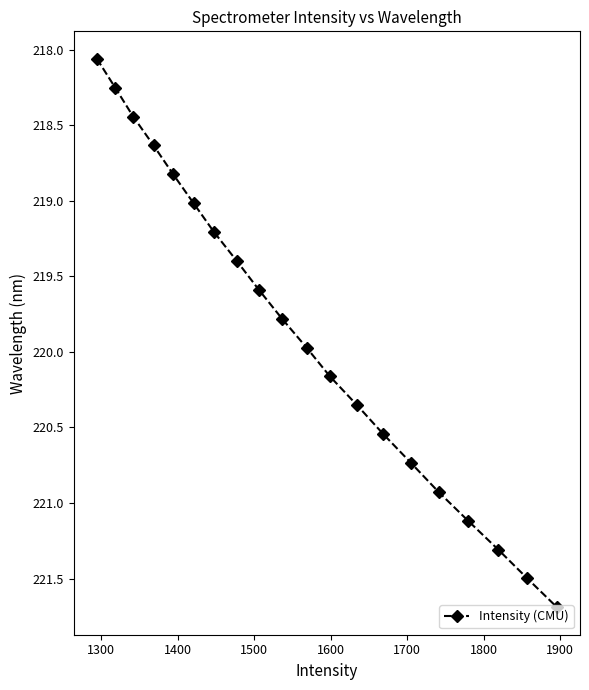

True or false: there are more than 1 points higher than both neighbors.

False